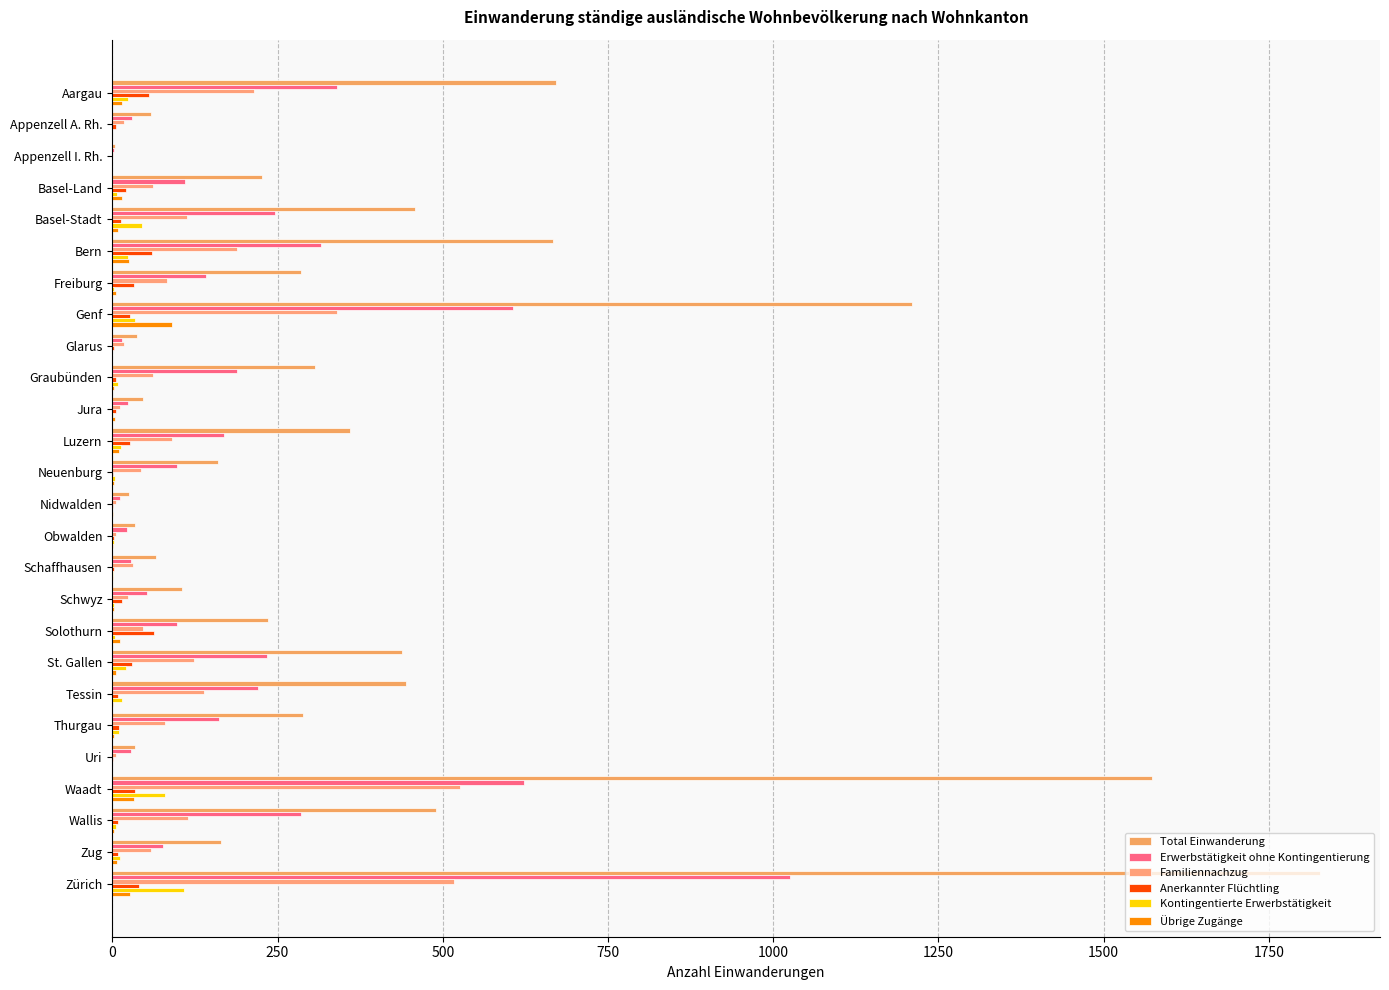

Reading right to left, extract all data points from this chart.

Total Einwanderung: 1827	164	490	1573	34	289	445	438	236	106	66	34	25	160	360	47	306	37	1210	285	667	458	227	4	59	671
Erwerbstätigkeit ohne Kontingentierung: 1026	76	285	623	28	162	220	234	98	53	28	22	11	98	169	24	189	14	607	142	316	246	110	3	29	340
Familiennachzug: 517	58	115	526	5	80	138	123	47	23	31	6	6	43	91	11	61	17	340	82	189	113	61	1	18	215
Anerkannter Flüchtling: 40	8	9	35	1	10	8	30	63	15	3	2	1	1	27	6	5	3	26	33	60	13	20	0	6	56
Kontingentierte Erwerbstätigkeit: 108	11	6	80	0	10	14	20	4	3	1	2	0	4	13	1	8	0	35	3	24	45	7	0	0	23
Übrige Zugänge: 27	7	2	33	0	2	1	6	11	2	1	1	1	3	10	4	3	0	90	5	25	8	14	0	0	15